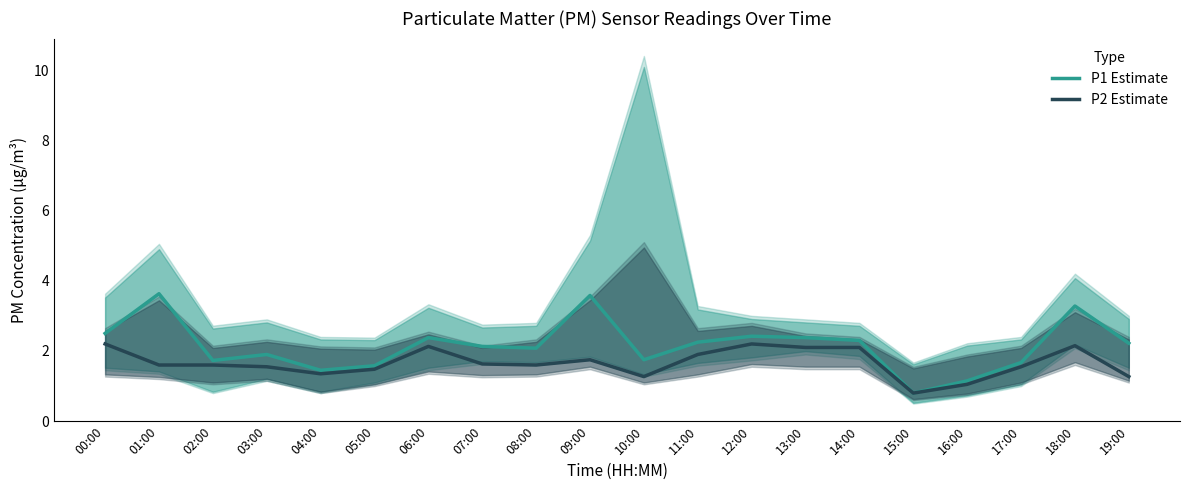

Is this an area chart (filled region under the line)?

No